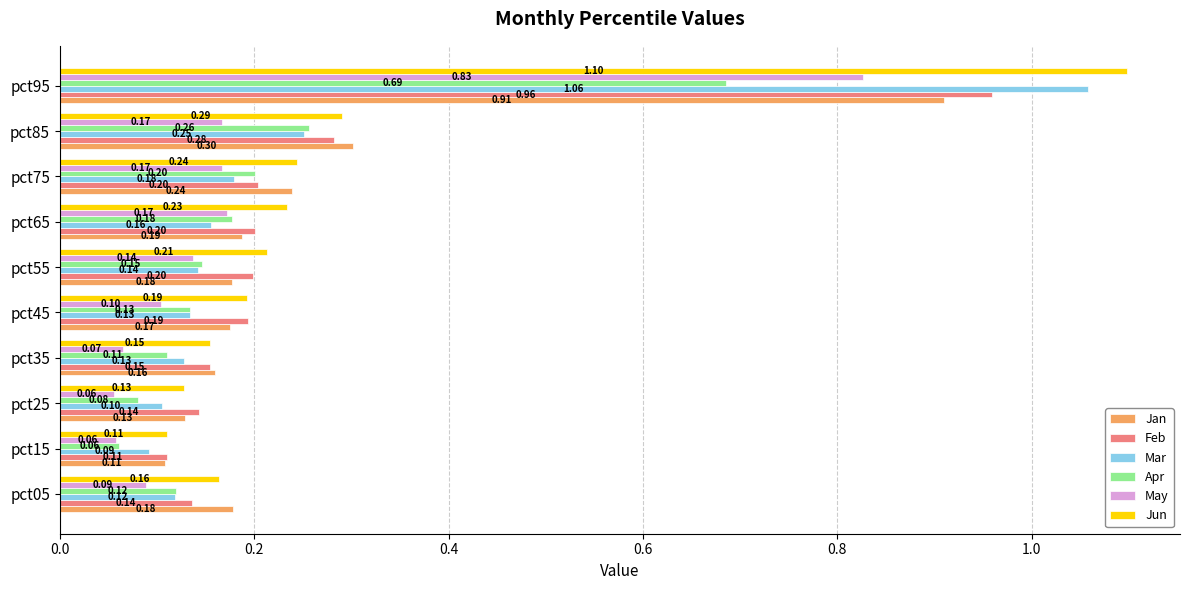

At how many categories does at least one series exceed 0?

10